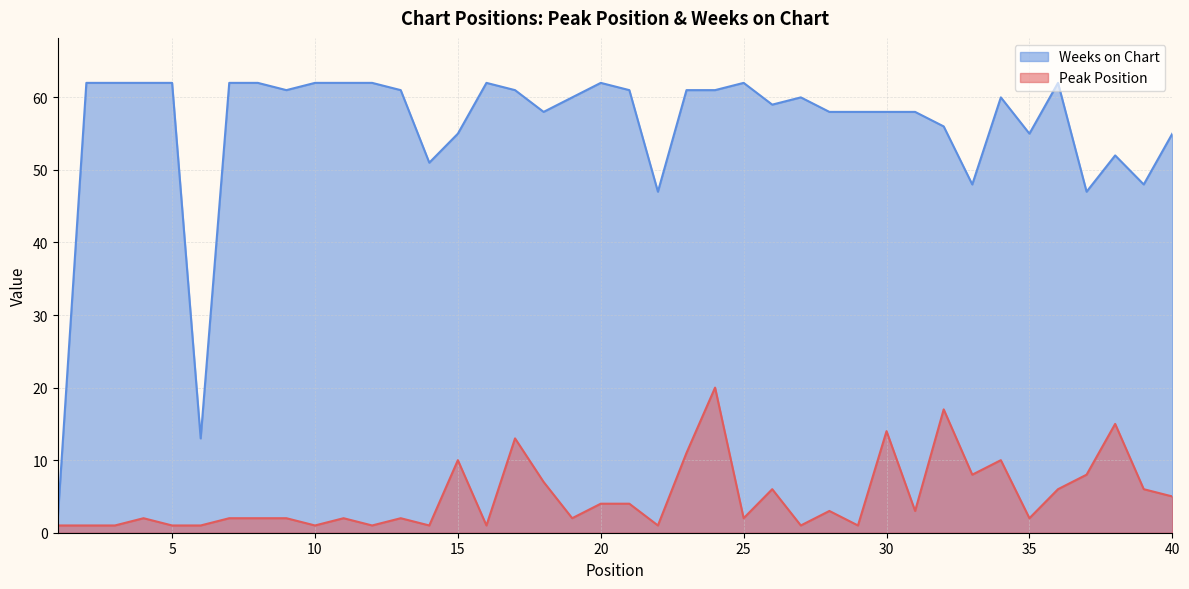

In Peak Position, how many points are lower than both neighbors (excluding endpoints)?

12